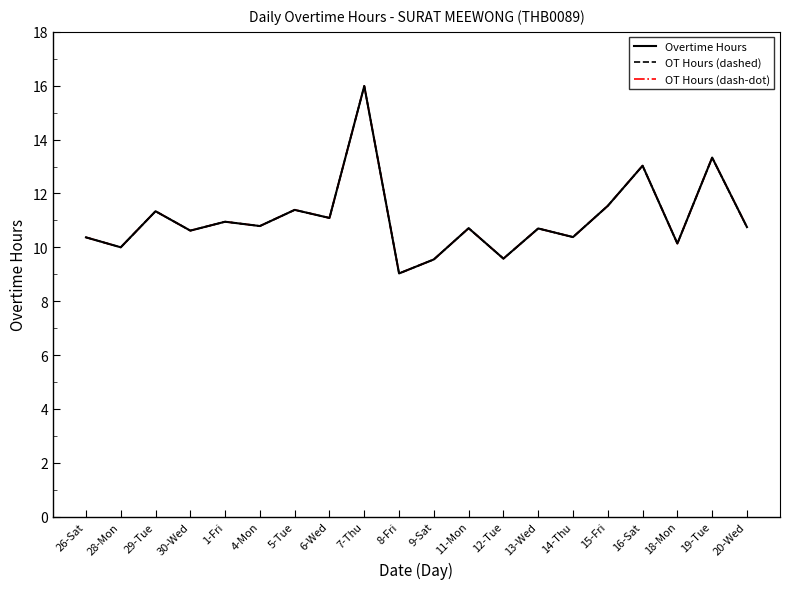

The Overtime Hours series shows 2.3 at 6-Wed. True or false?

False